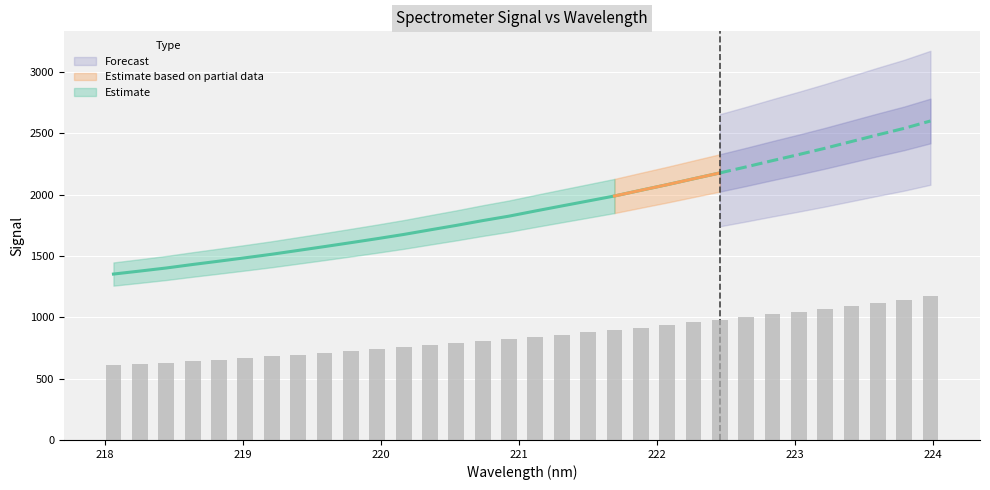

Does the chart contain stacked bars?

No